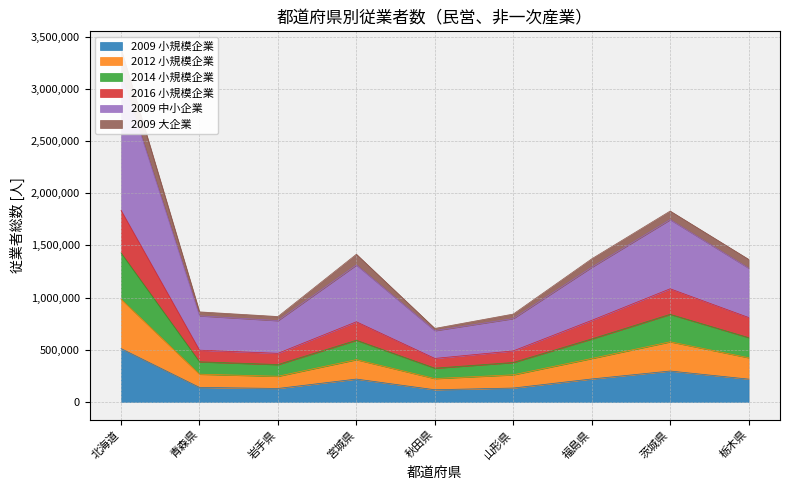

The 2009 小規模企業 series shows 511195 at 北海道. True or false?

True